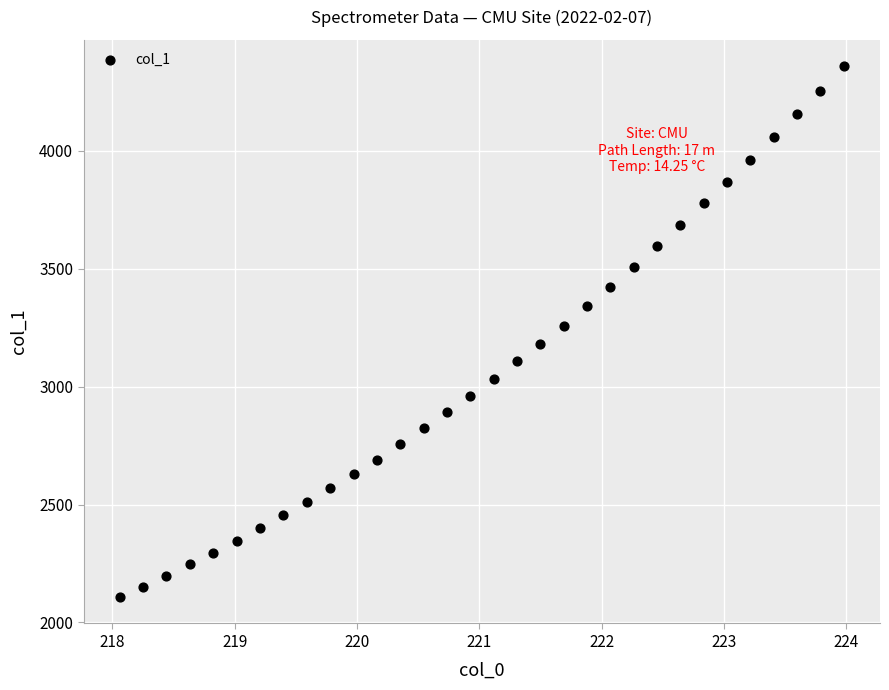

What is the range of X values (max minus min)?

5.9